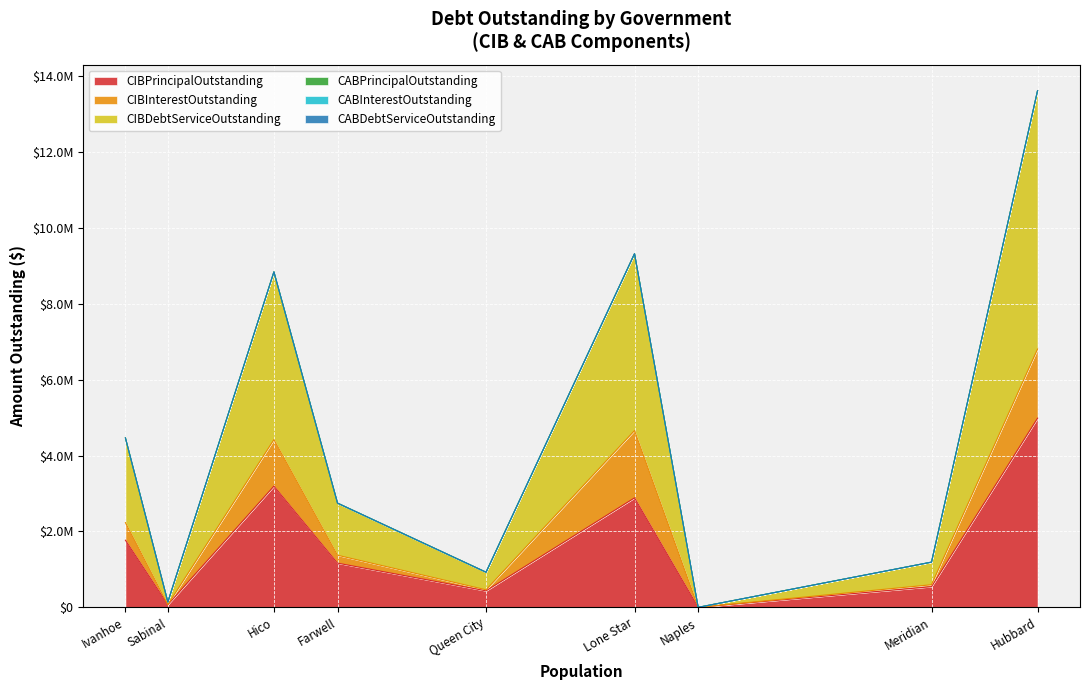

What is the difference between the highest and lowest values at Ivanhoe?

2232862.5